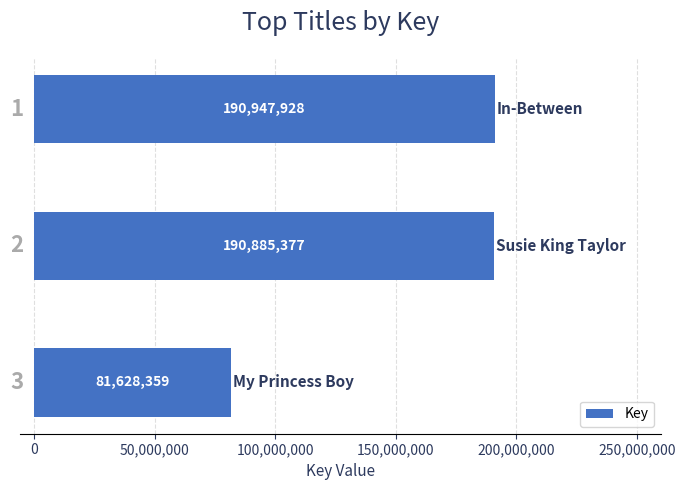

Reading top to bottom, what are all the values shown in this chart?

190947928	190885377	81628359